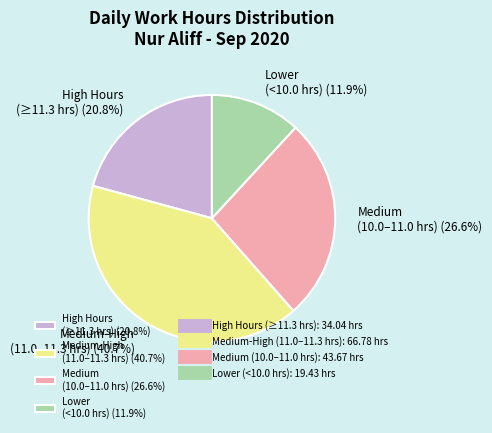

Combined, what portion of the pie is Medium-High (11.0–11.3 hrs) (40.7%) and Lower (<10.0 hrs) (11.9%)?

52.6%